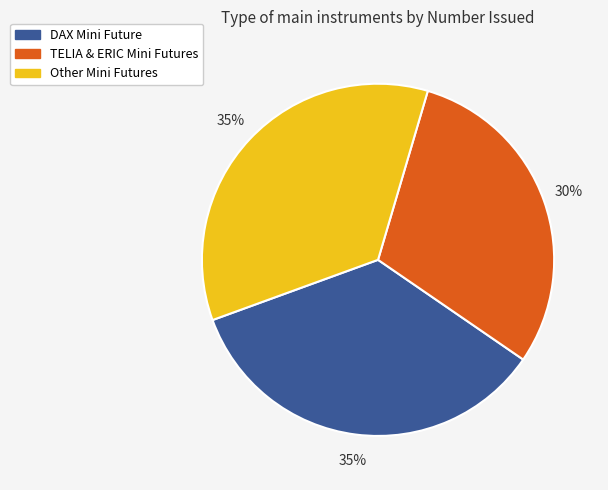

Combined, do TELIA & ERIC Mini Futures and DAX Mini Future account for over 50%?

Yes